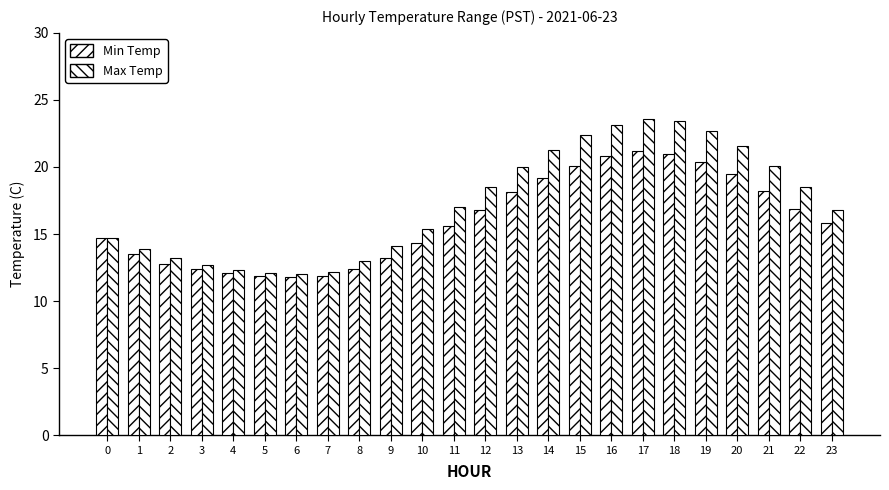

List the series in order of their peak value, highest first.

Max Temp, Min Temp